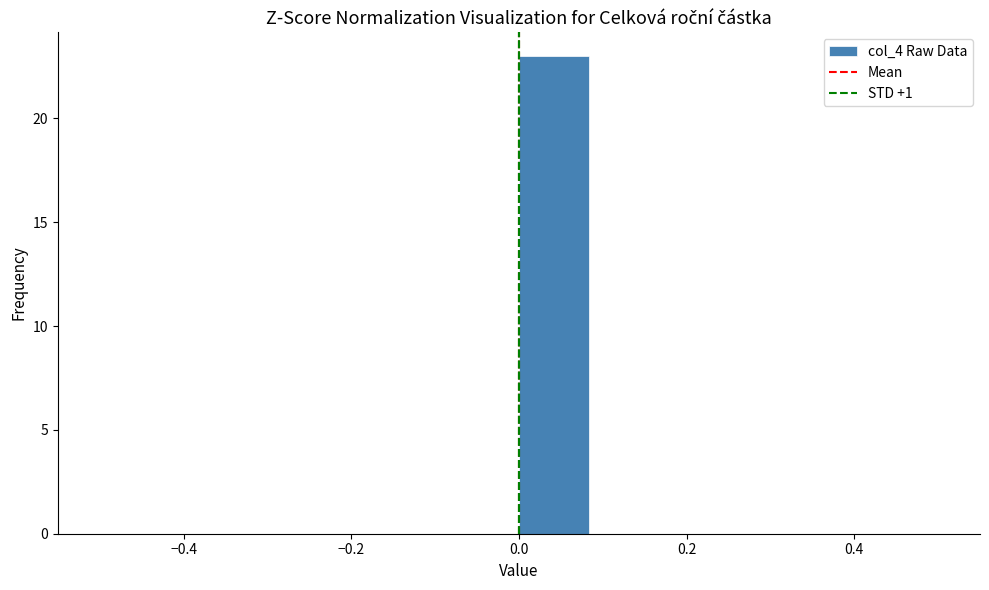

Over which range of the x-axis is the bar tallest?

0.00 to 0.08